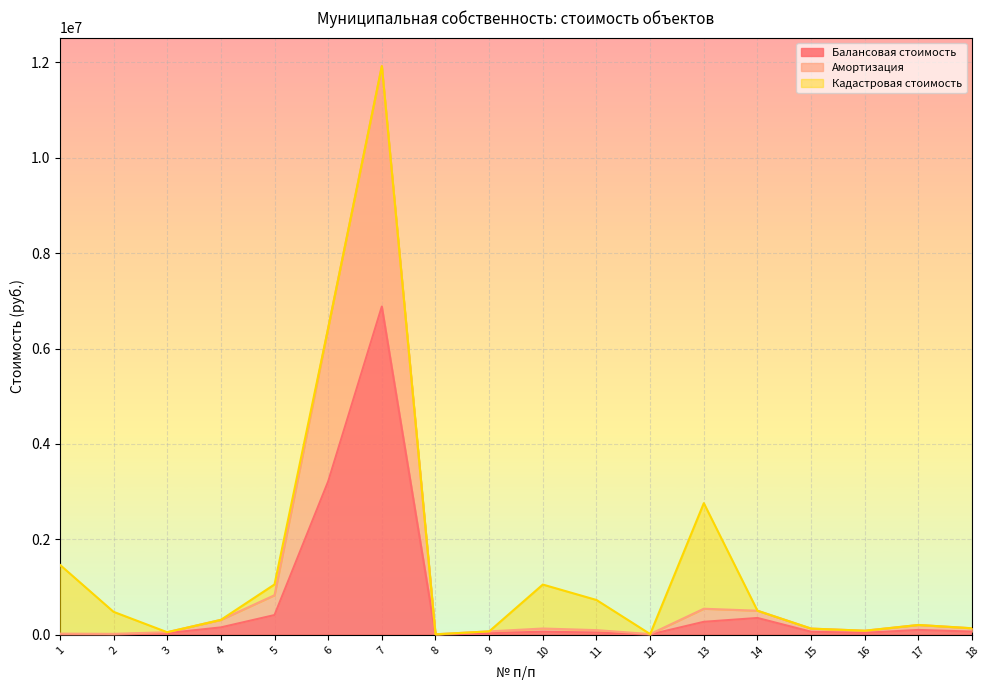

The value of Балансовая стоимость at 5 is 415727. True or false?

True